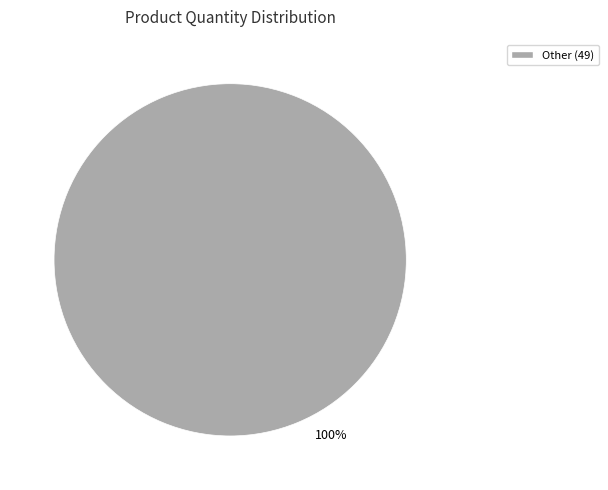

The Other (49) slice represents 92% of the pie. True or false?

False